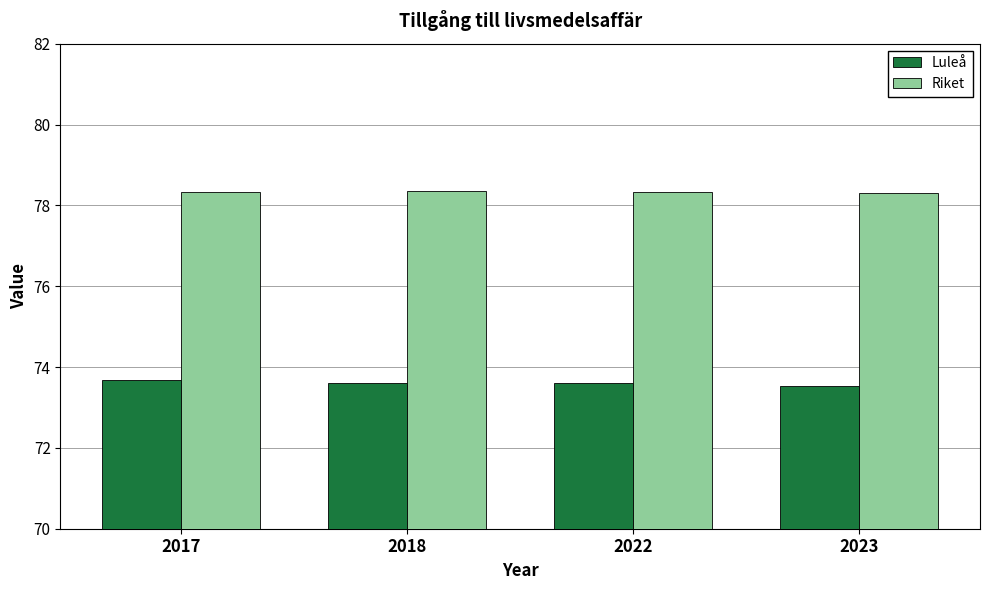

What is the spread (max minus min) of values at 2022?

4.7